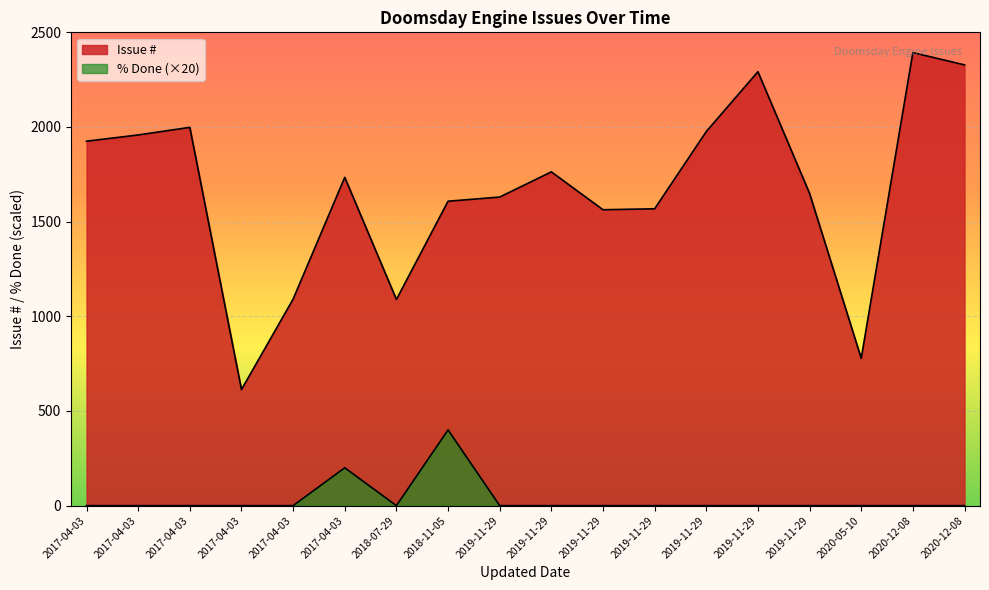

How many data points in Issue # are less than 1734?

9